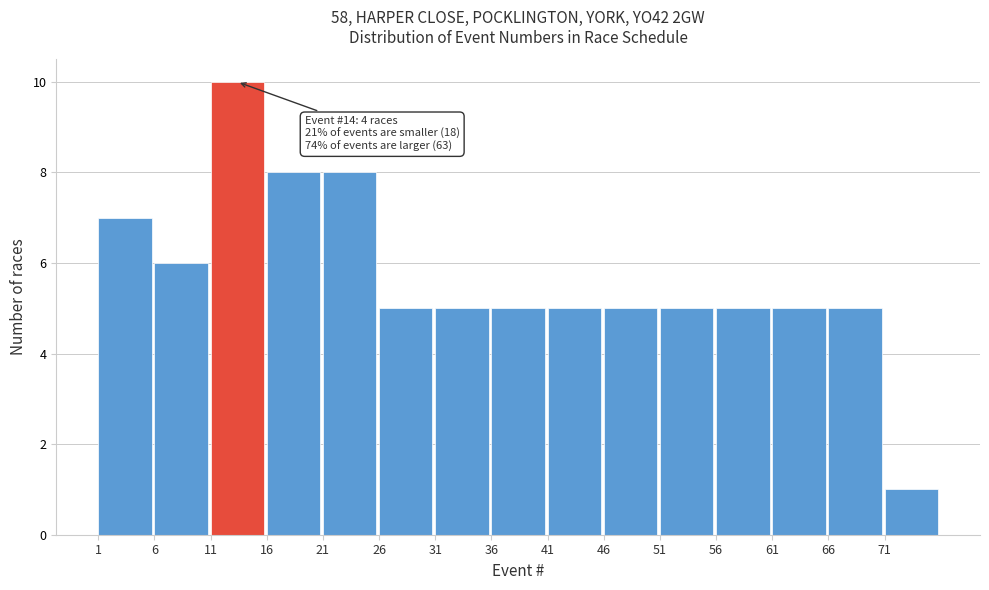

Which range on the x-axis has the tallest bar?

11 to 16